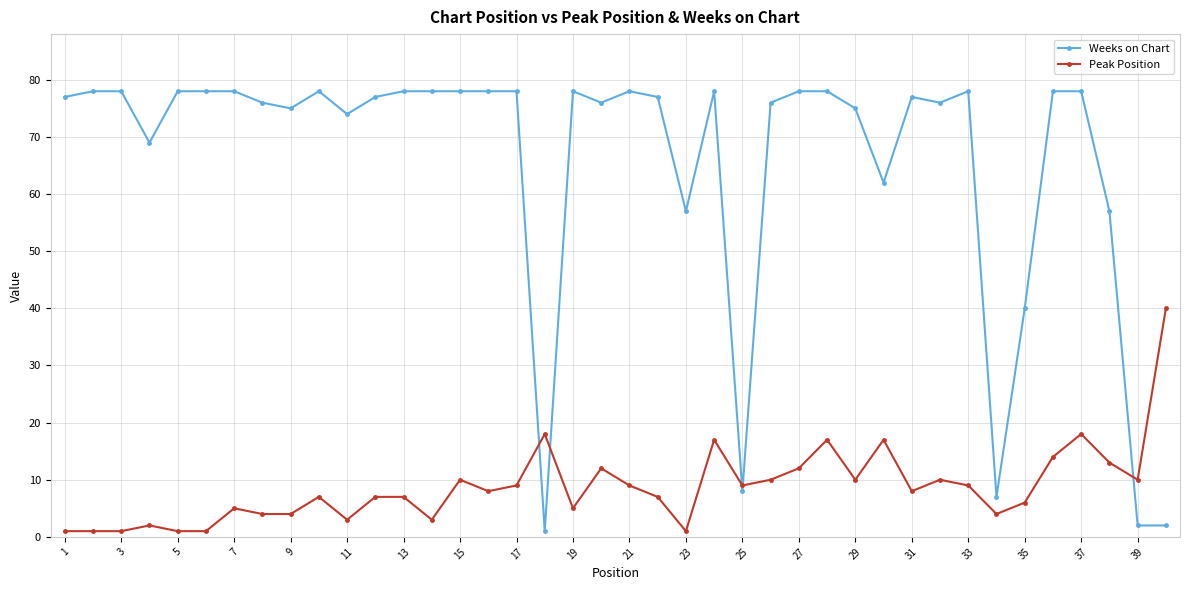

Count the number of data series in this chart.

2